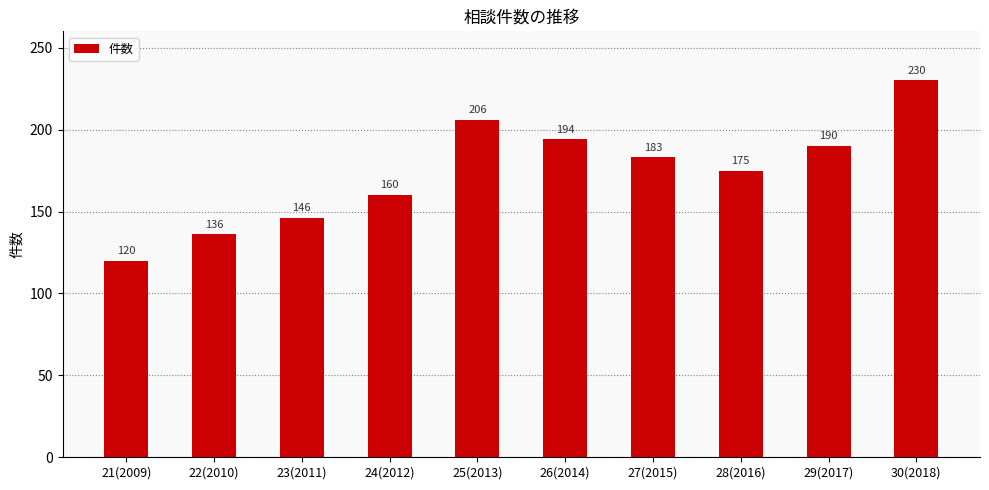

Reading right to left, what are all the values shown in this chart?

230	190	175	183	194	206	160	146	136	120